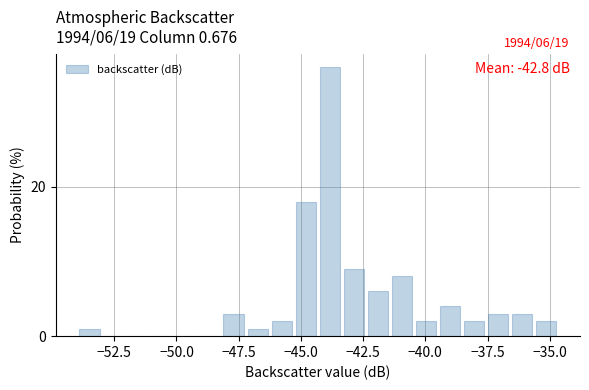

Read against the x-axis, roughly where is the centre of the tallest bar?

-44.0